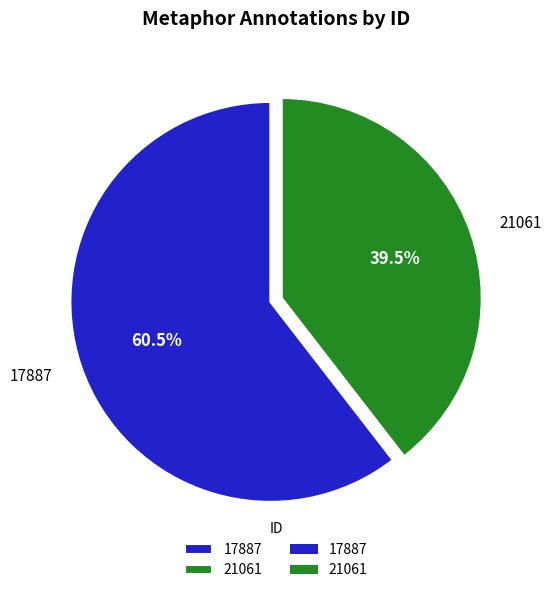

What is the largest slice in the pie chart?

17887